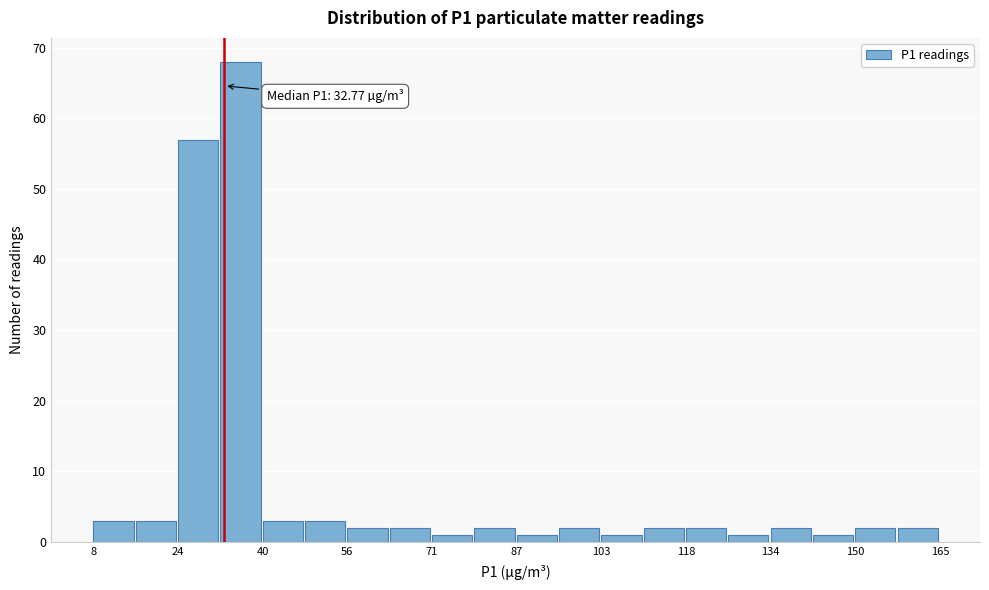

Read against the x-axis, roughly where is the centre of the tallest bar?

36